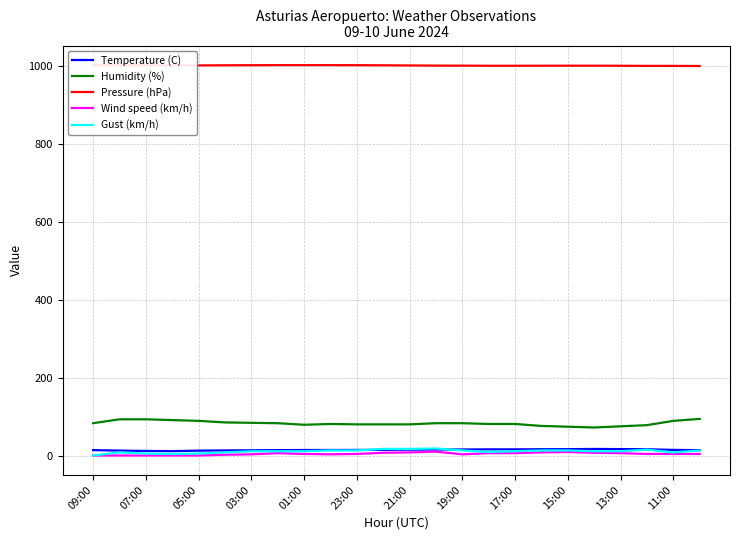

True or false: Wind speed (km/h) and Humidity (%) intersect in this chart.

False